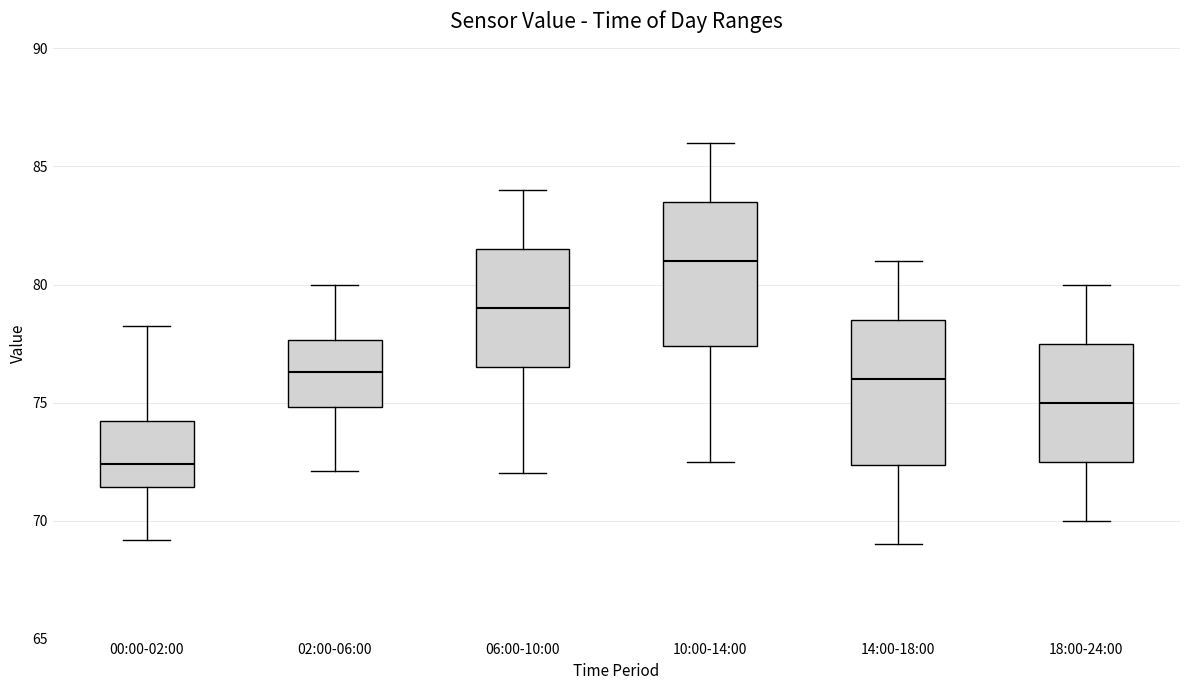

Reading left to right, transcribe this box plot: for each box, give where its median line is, the range the box spans, and where its two whiskers end, as read against the y-axis. The values are not printed on the chart, so give them approximately, as read against the axis.

00:00-02:00: median 72.5, box 71.5 to 74.0, whiskers 69.0 to 78.0
02:00-06:00: median 76.5, box 75.0 to 77.5, whiskers 72.0 to 80.0
06:00-10:00: median 79.0, box 76.5 to 81.5, whiskers 72.0 to 84.0
10:00-14:00: median 81.0, box 77.5 to 83.5, whiskers 72.5 to 86.0
14:00-18:00: median 76.0, box 72.5 to 78.5, whiskers 69.0 to 81.0
18:00-24:00: median 75.0, box 72.5 to 77.5, whiskers 70.0 to 80.0